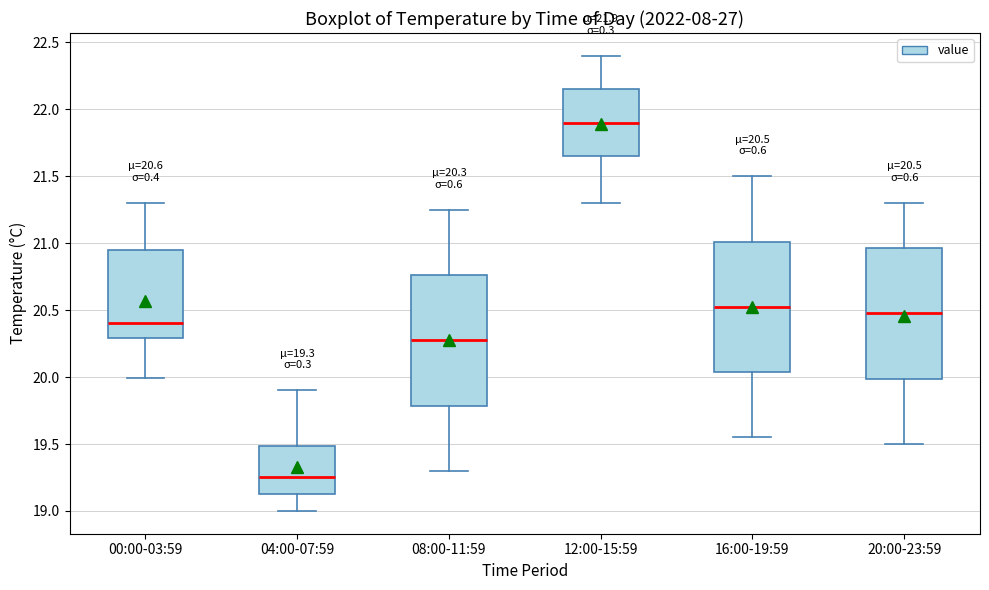

Which box's median line is the highest?

12:00-15:59